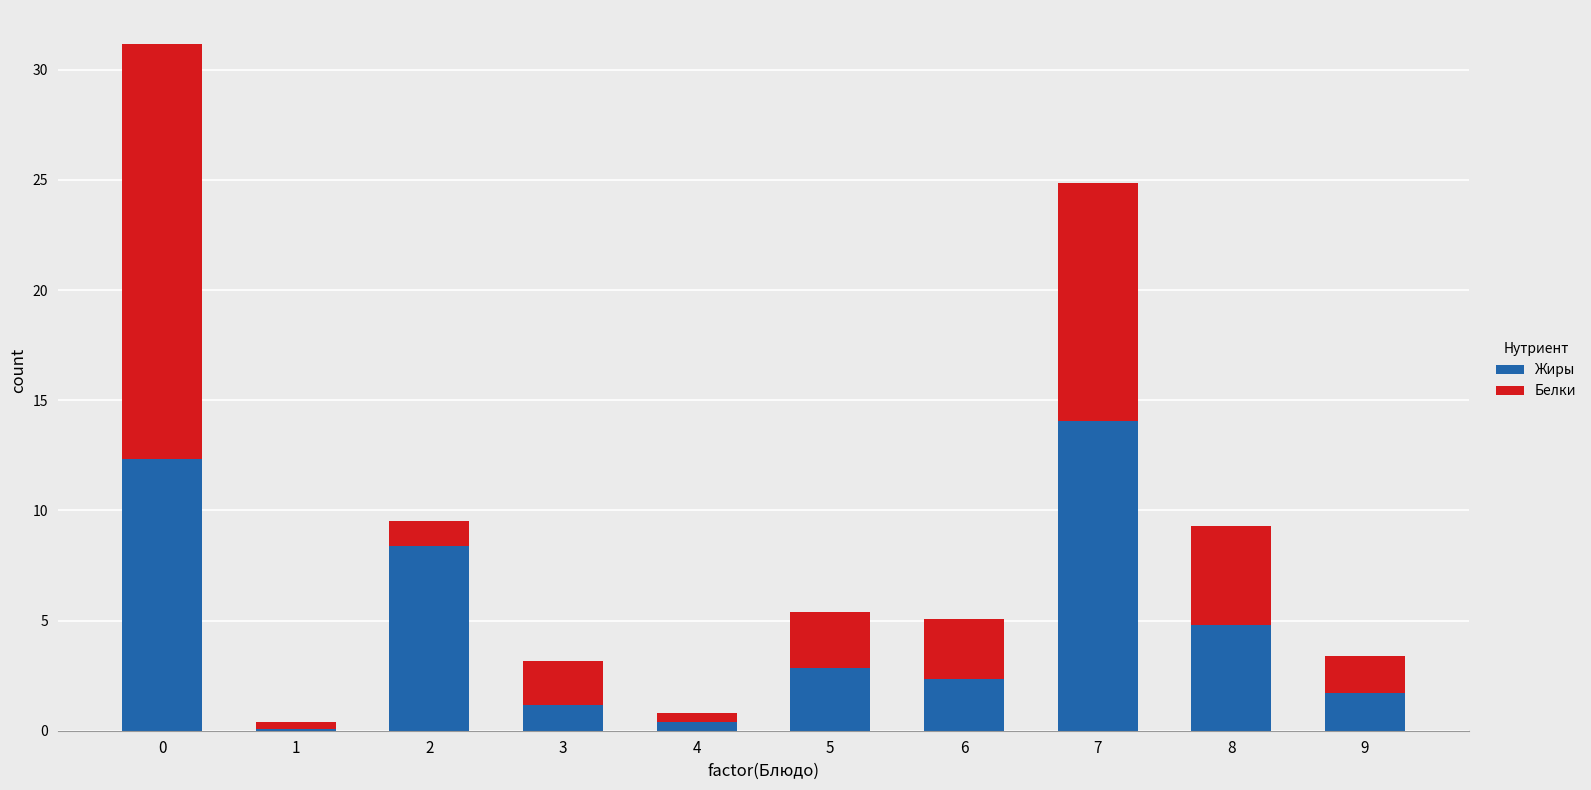

The value of Жиры at 9 is 2.9. True or false?

False